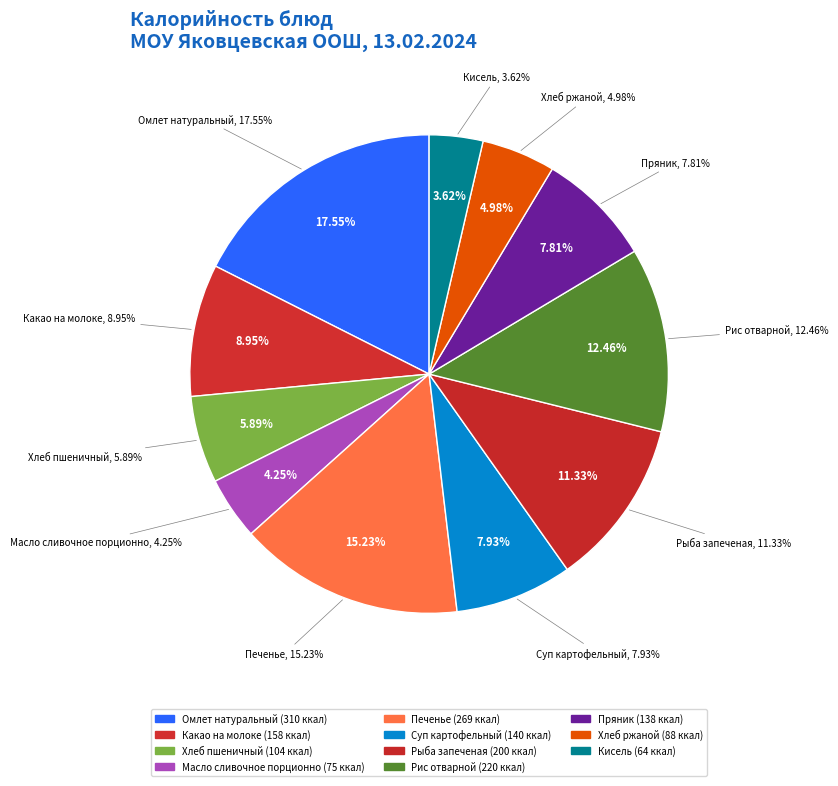

Count the number of slices in the pie.

11